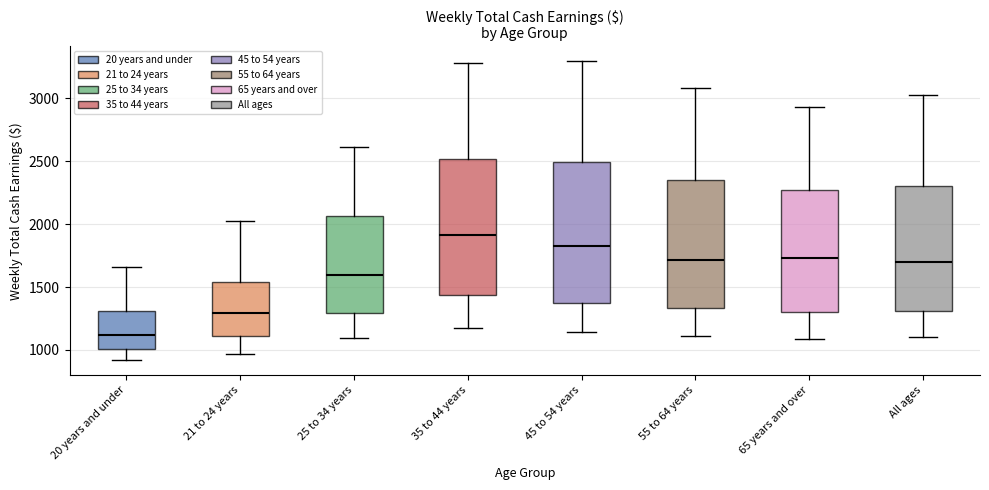

Where does the upper whisker of the box for 55 to 64 years end on the y-axis? The values are not printed on the chart, so give them approximately, as read against the axis.

3100